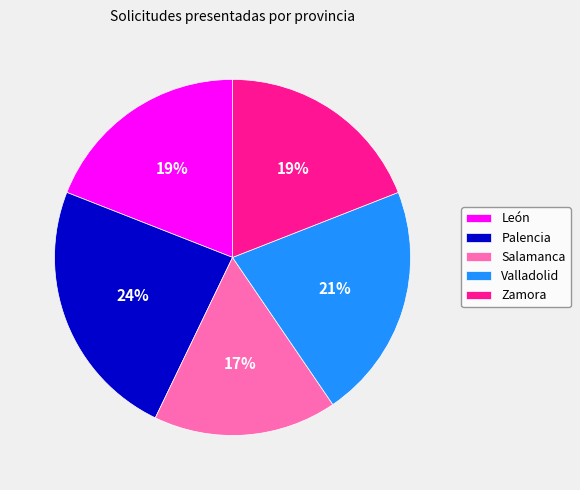

Is it true that Valladolid is 32% of the pie?

False